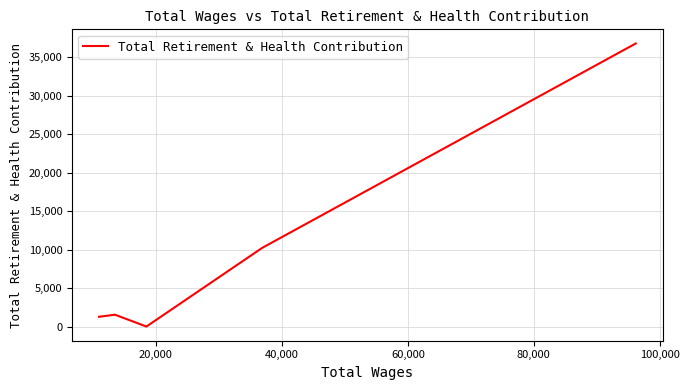

What is the sum of all values?

49783